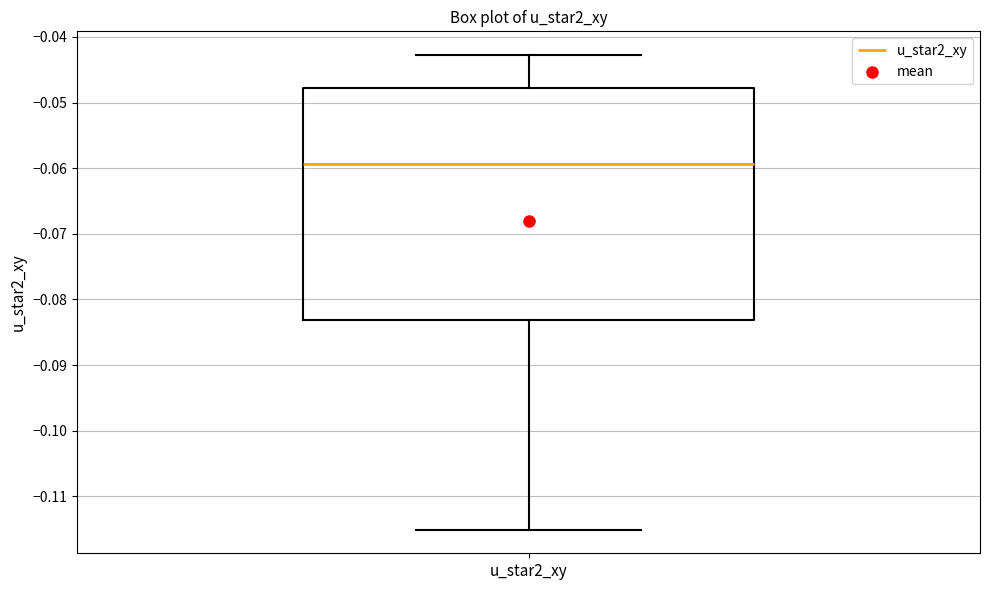

Read this box plot against the y-axis: the position of the median line, the range covered by the box, and the ends of both whiskers. The values are not printed on the chart, so give them approximately, as read against the axis.

median -0.059, box -0.083 to -0.048, whiskers -0.115 to -0.043